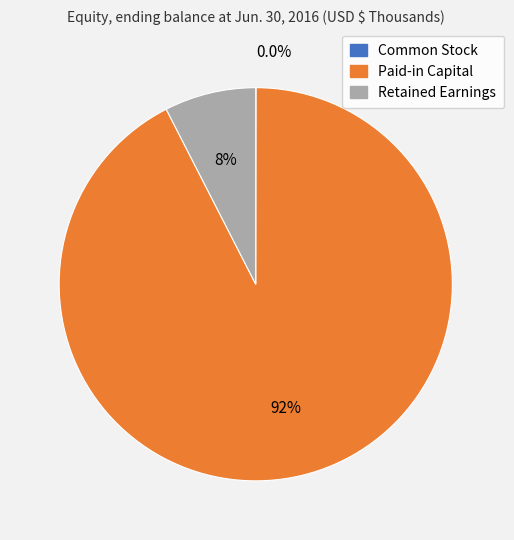

What is the total percentage of Paid-in Capital and Retained Earnings?

100.0%